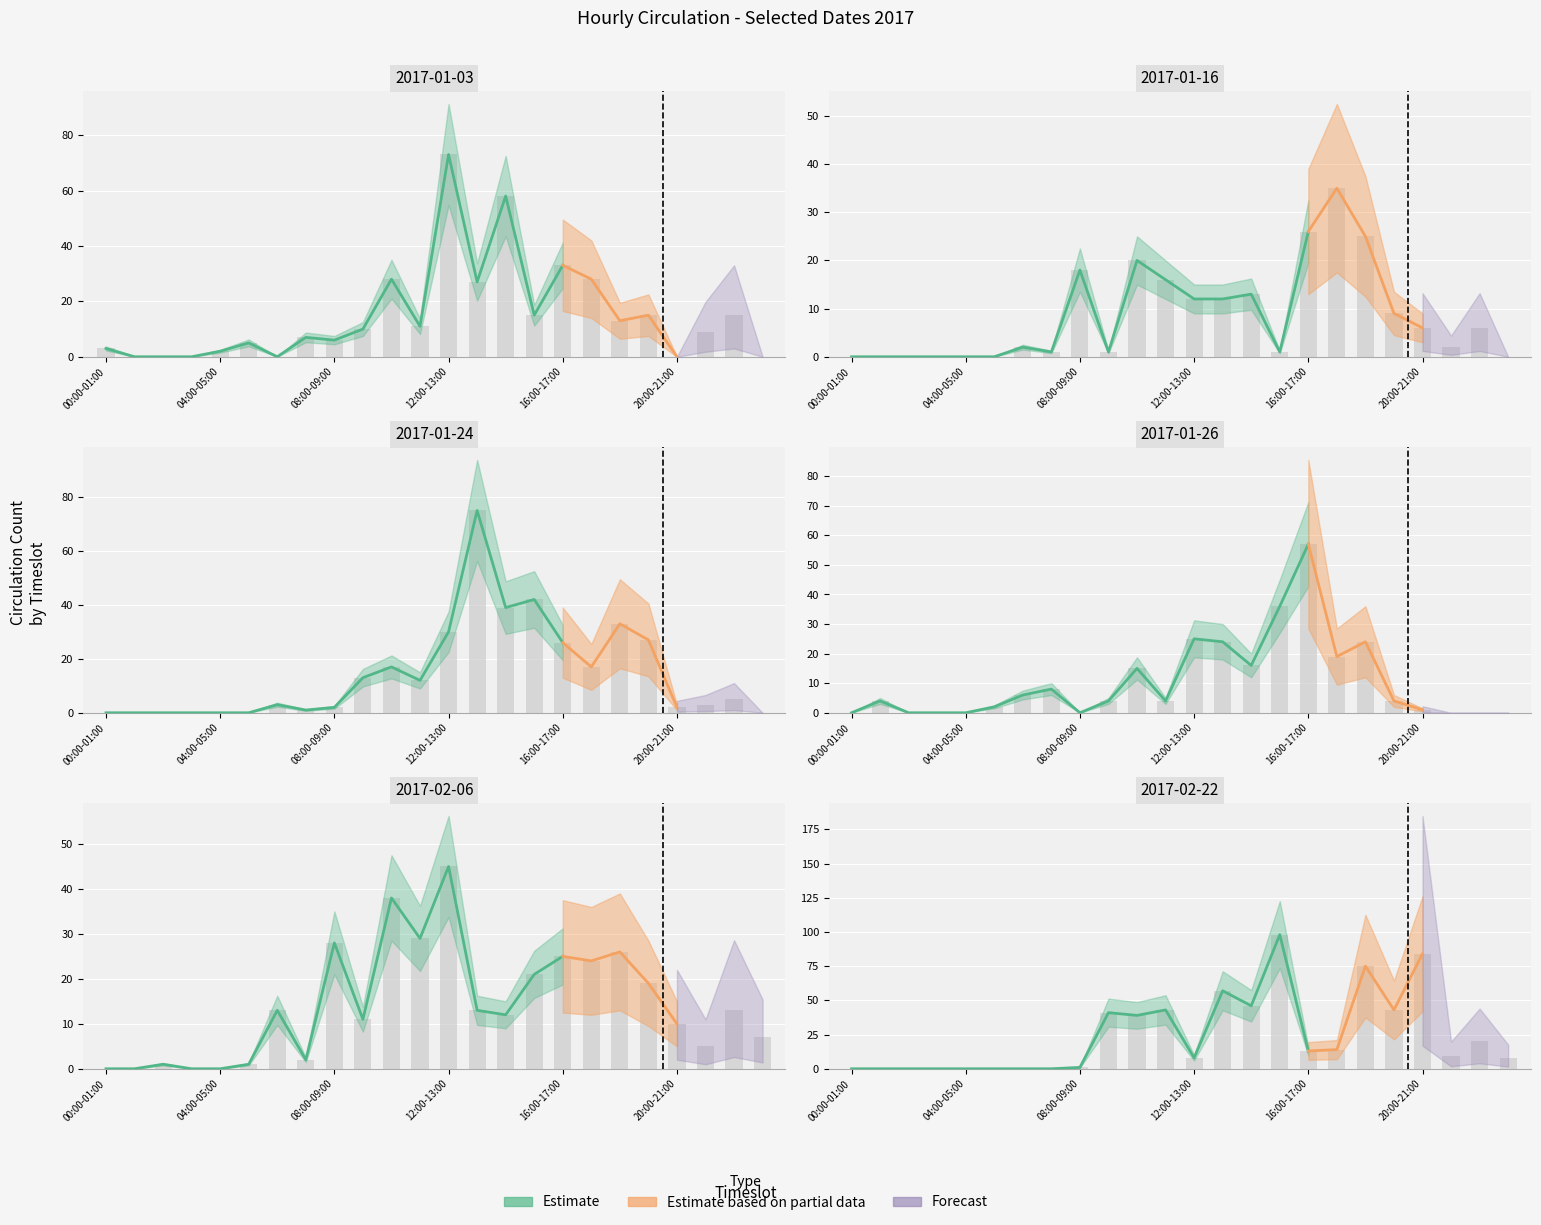

What is the difference between the 2017-01-16 values at 05:00-06:00 and 22:00-23:00?

6